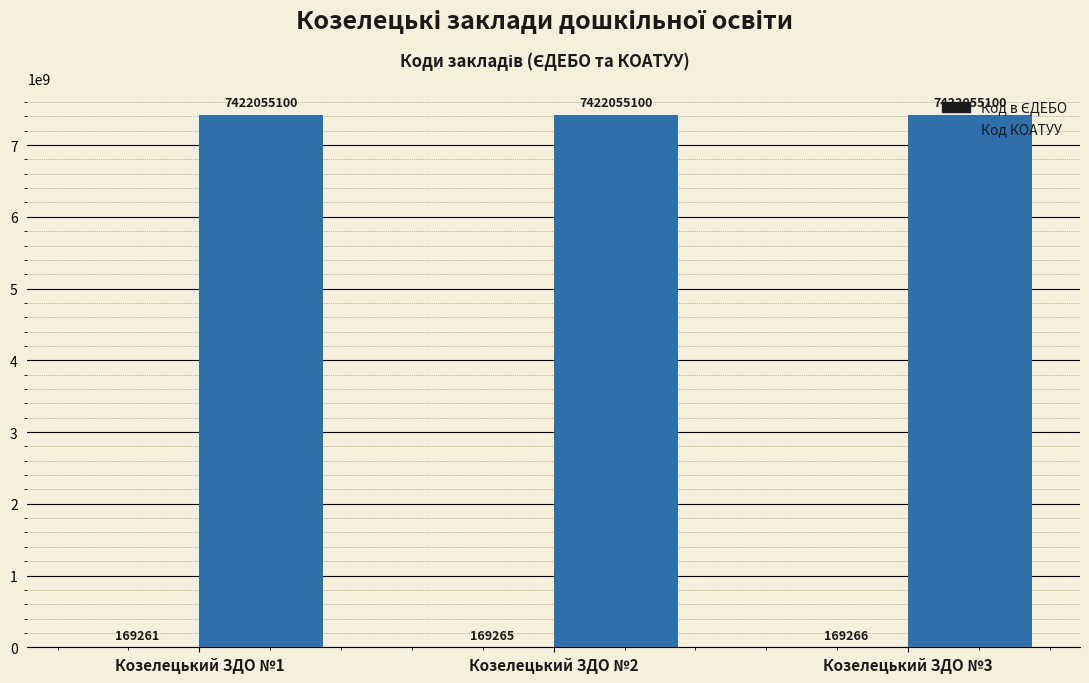

The Код КОАТУУ series shows 4434470655 at Козелецький ЗДО №3. True or false?

False